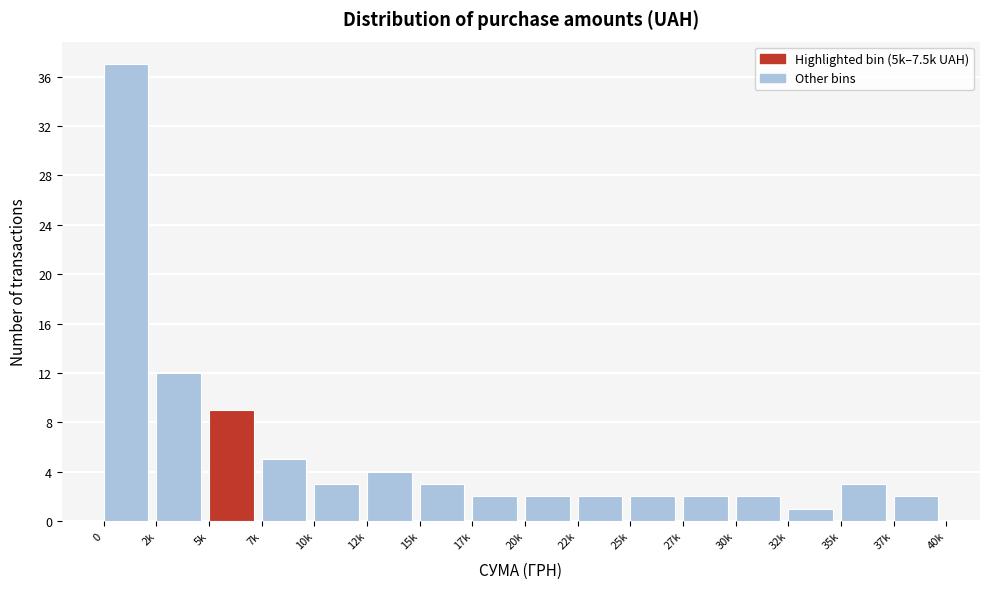

Reading left to right, extract all data points from this chart.

37	12	9	5	3	4	3	2	2	2	2	2	2	1	3	2